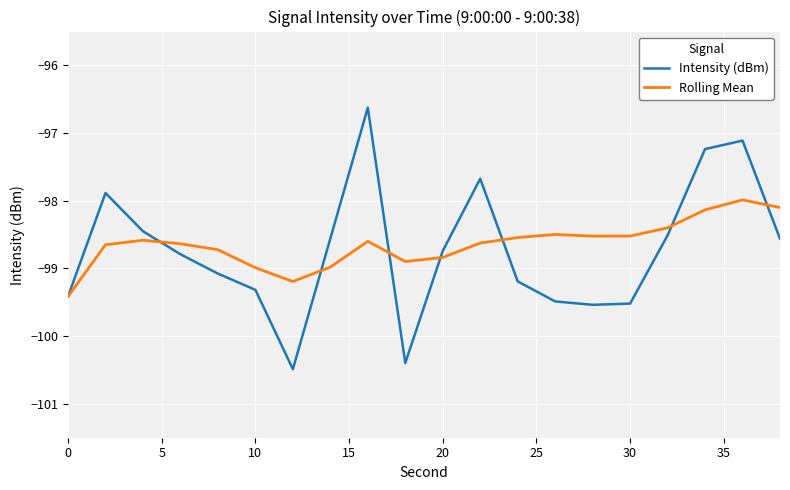

List the series in order of their peak value, lowest first.

Rolling Mean, Intensity (dBm)